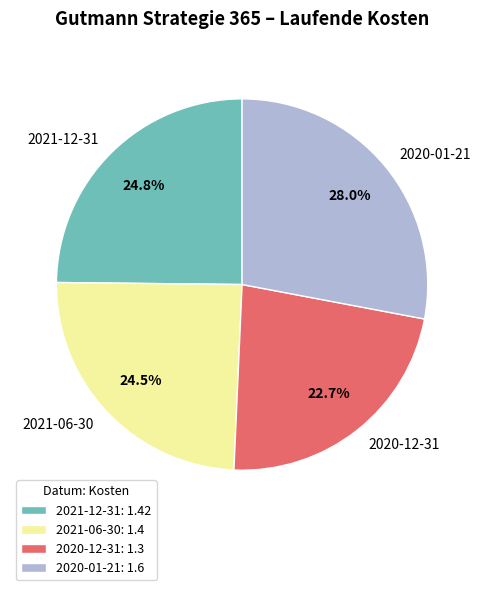

Count the number of slices in the pie.

4